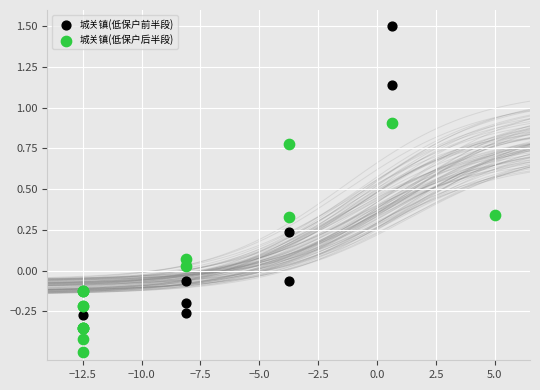

Which series has the widest spread of Y values?

城关镇(低保户前半段)